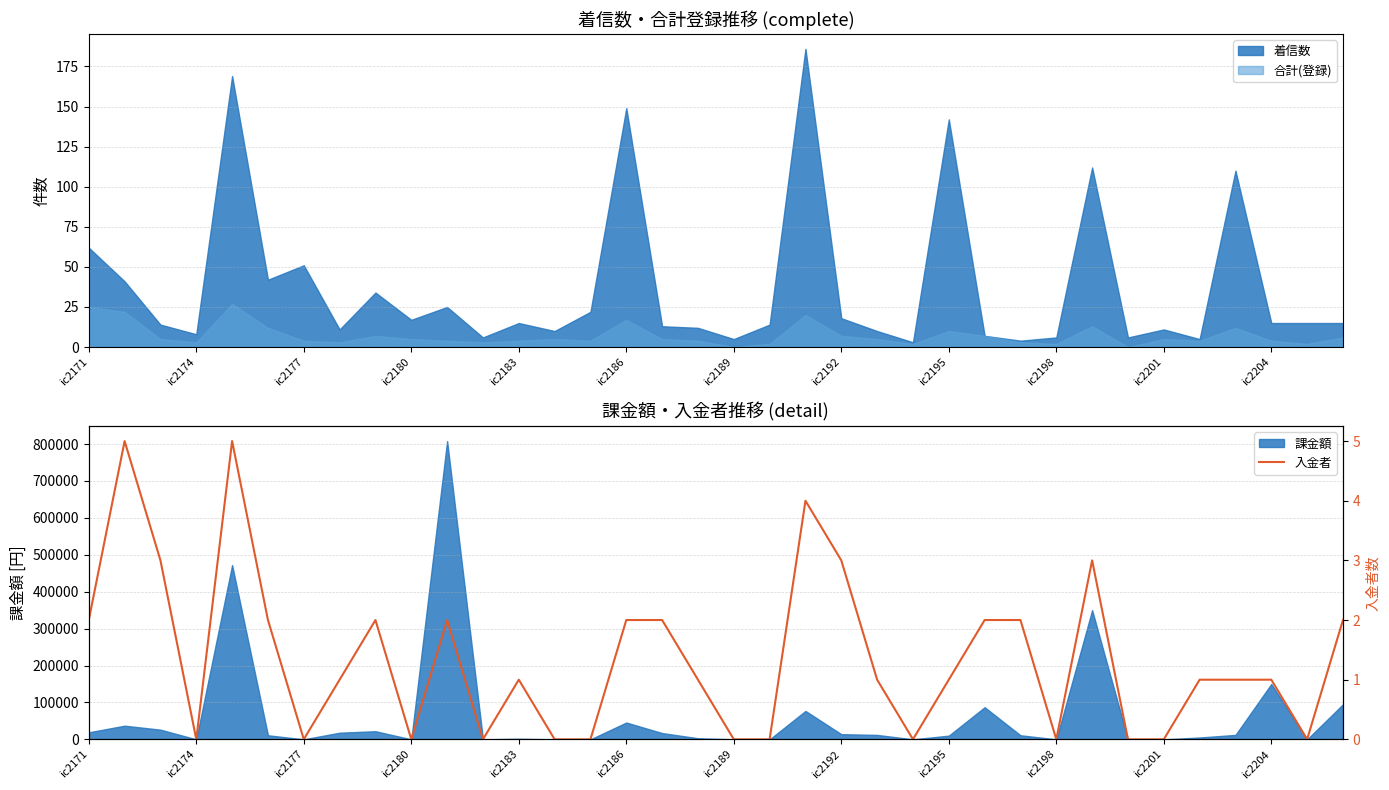

Count the number of categories in the chart.

36